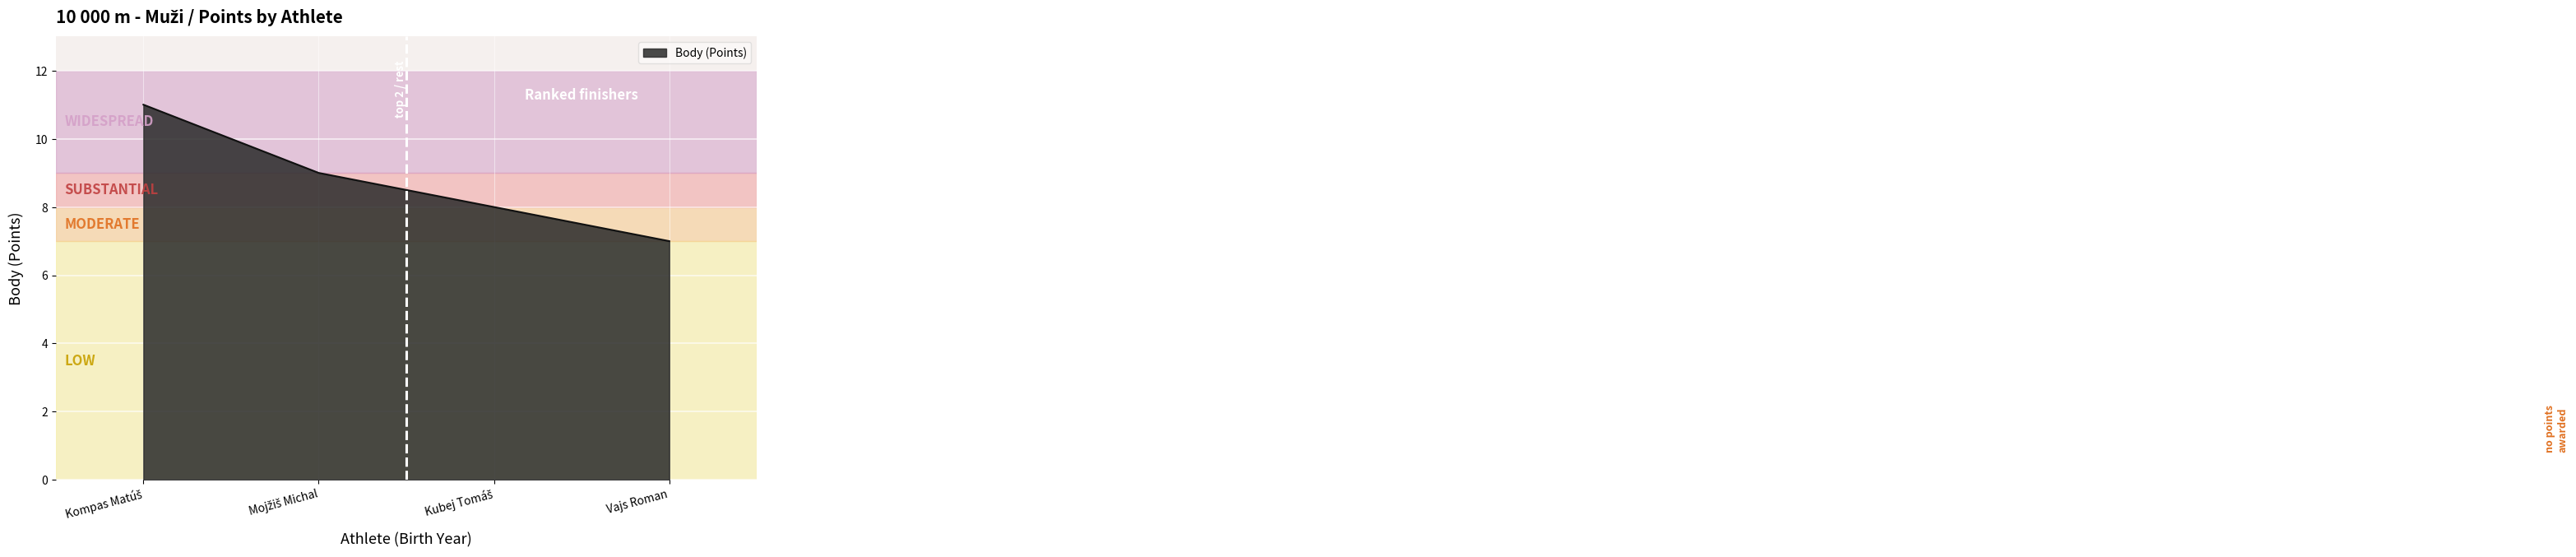

What value does the data have at Vajs Roman?

7